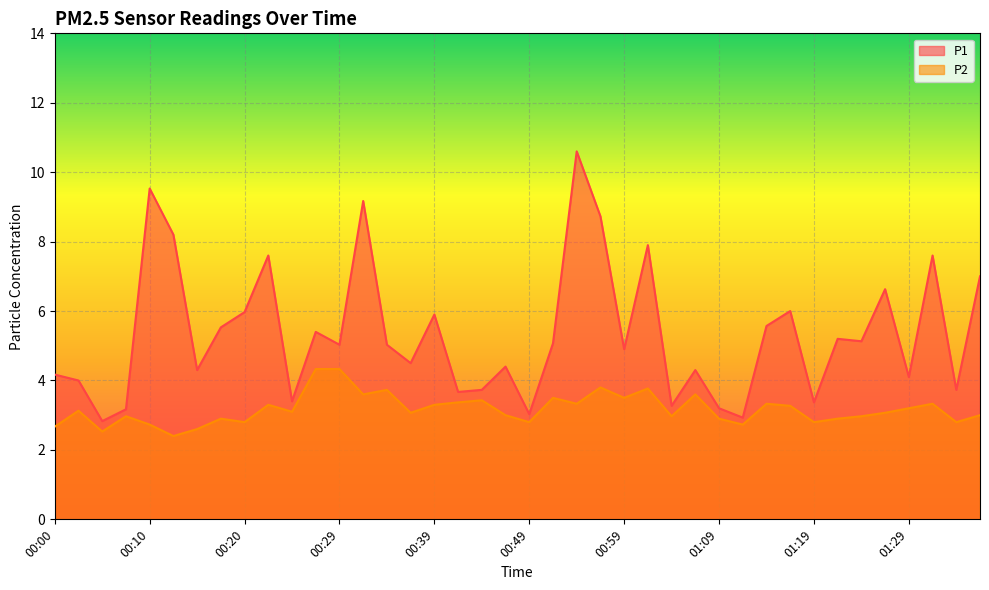

The P1 series shows 1.6 at 01:09. True or false?

False